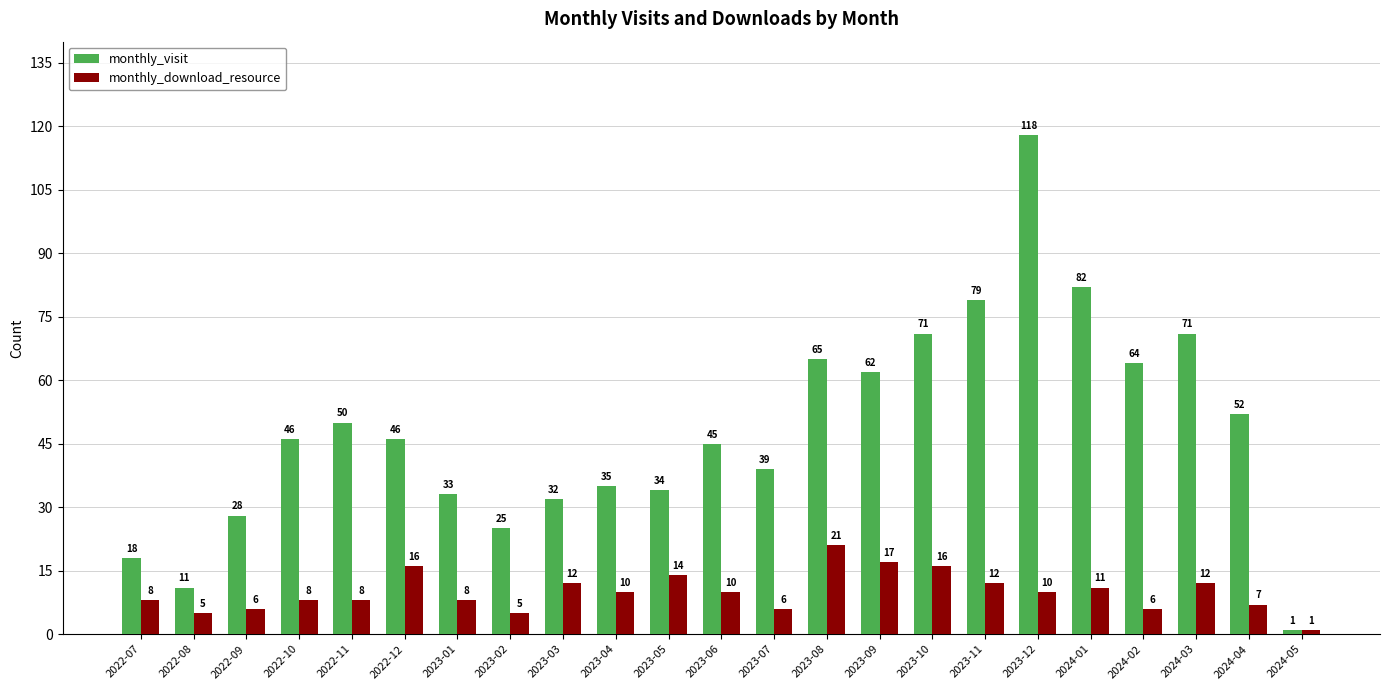

What is the value of the monthly_visit bar at the 1st from the left?

18